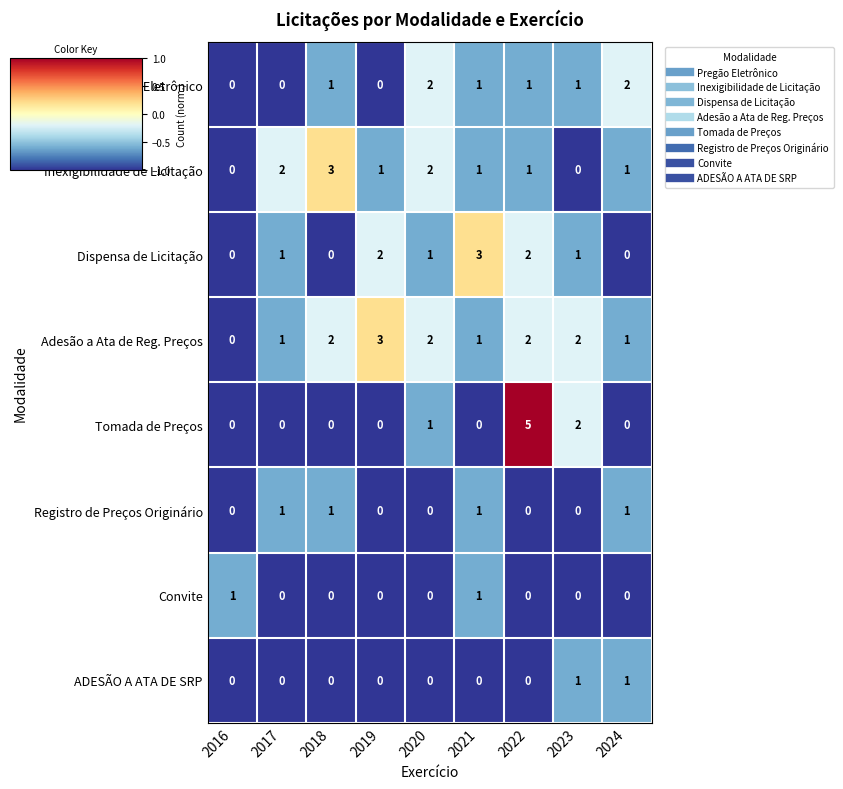

Is it true that Dispensa de Licitação equals 1 at 2020?

True